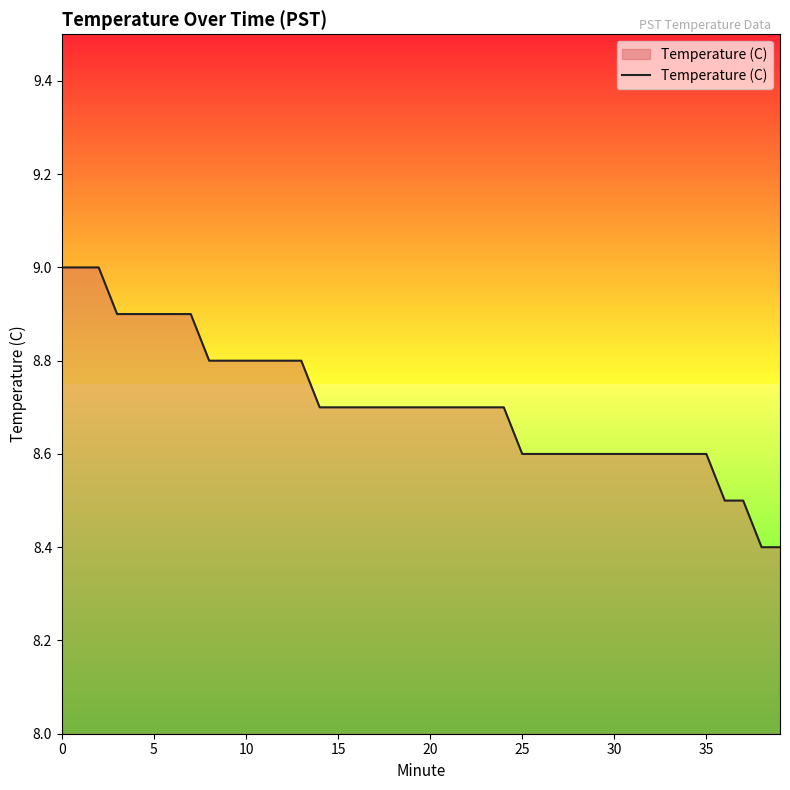

What is the maximum value shown in the chart?

9.0